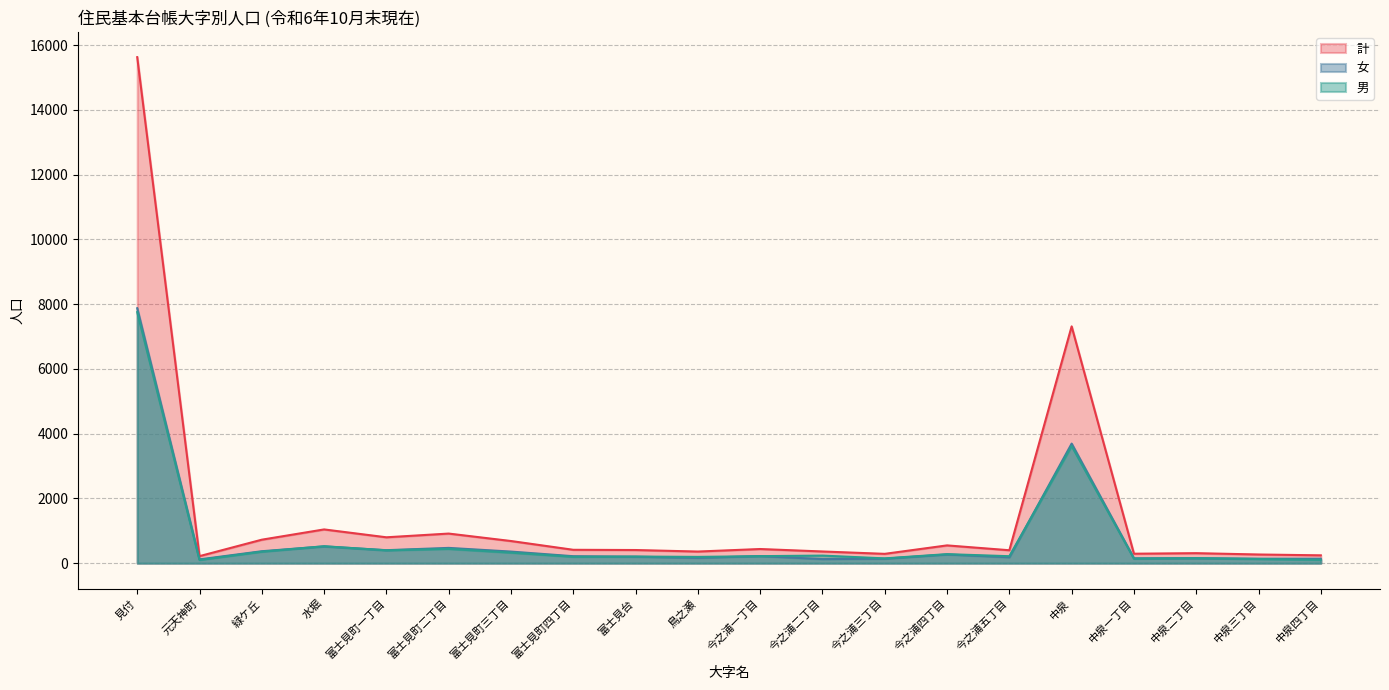

What is the total value across all series at 緑ケ丘?

1452